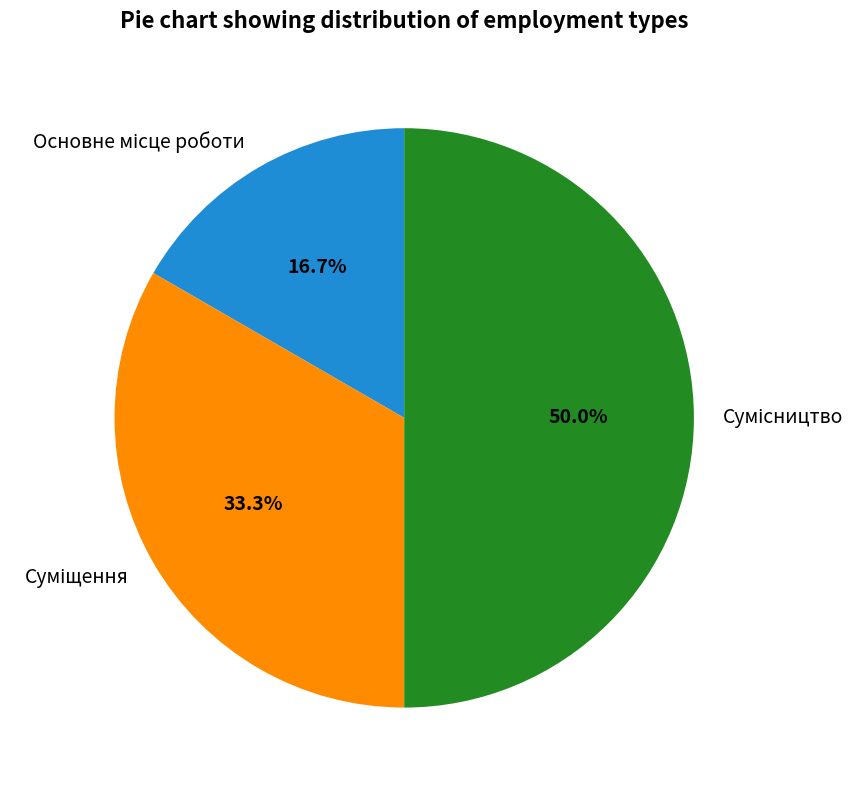

To the nearest percent, what is the difference between the Основне місце роботи and Сумісництво slice percentages?

33%